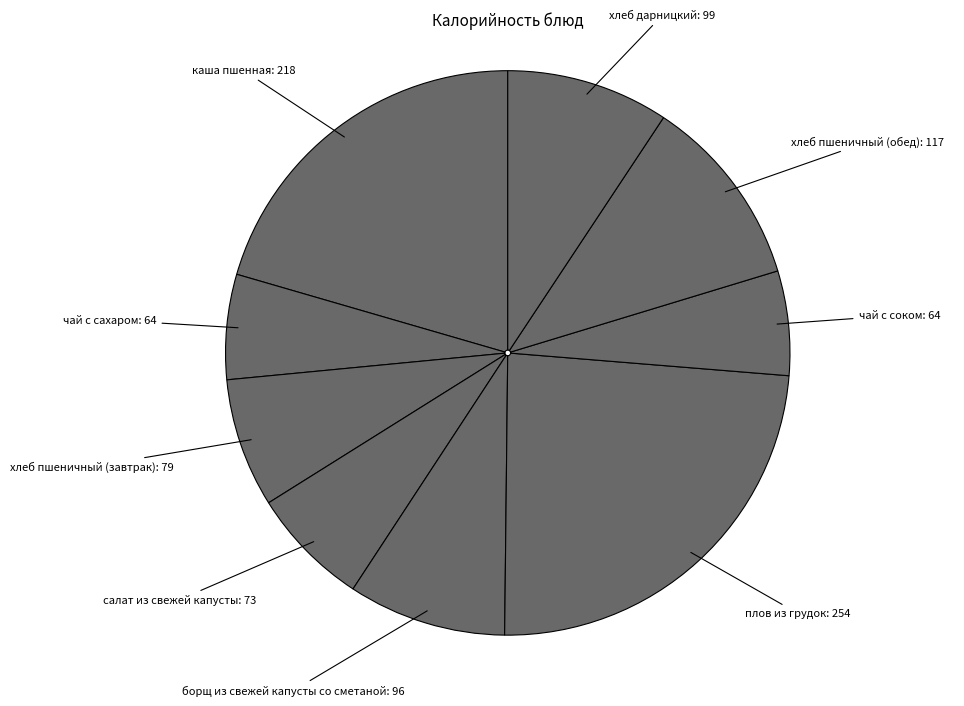

Count the number of slices in the pie.

9